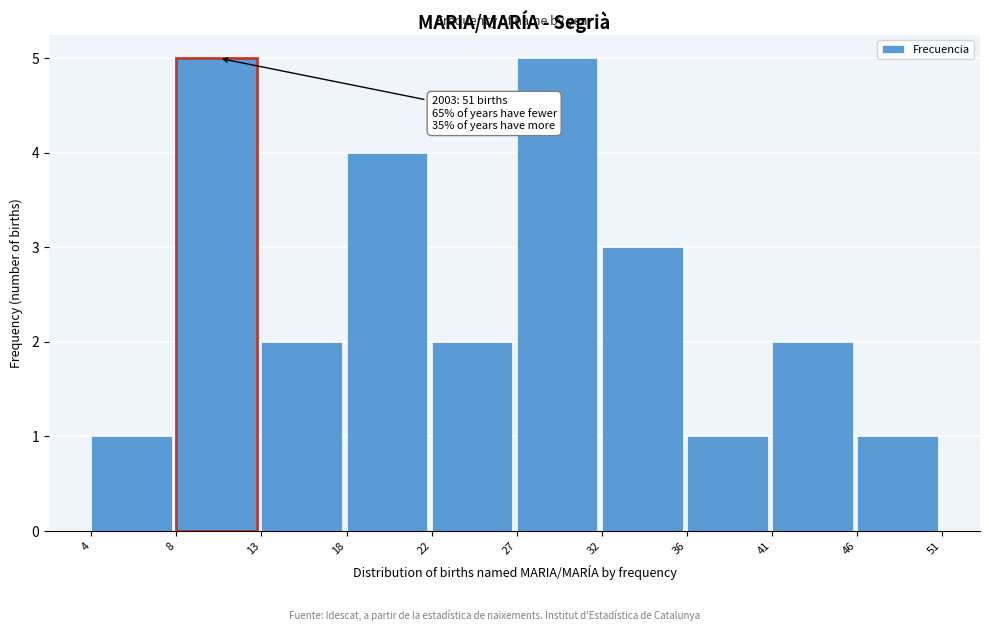

Reading right to left, what are all the values shown in this chart?

46=1	41=2	36=1	32=3	27=5	22=2	18=4	13=2	8=5	4=1